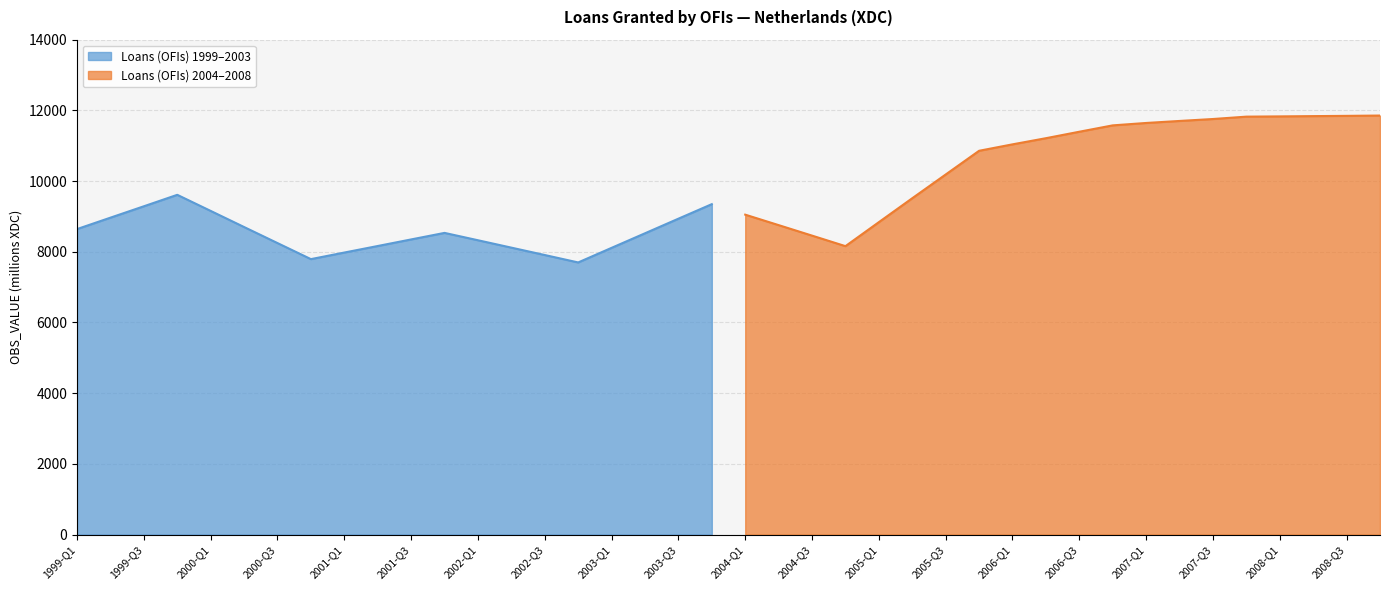

How many values are below 8524?

10